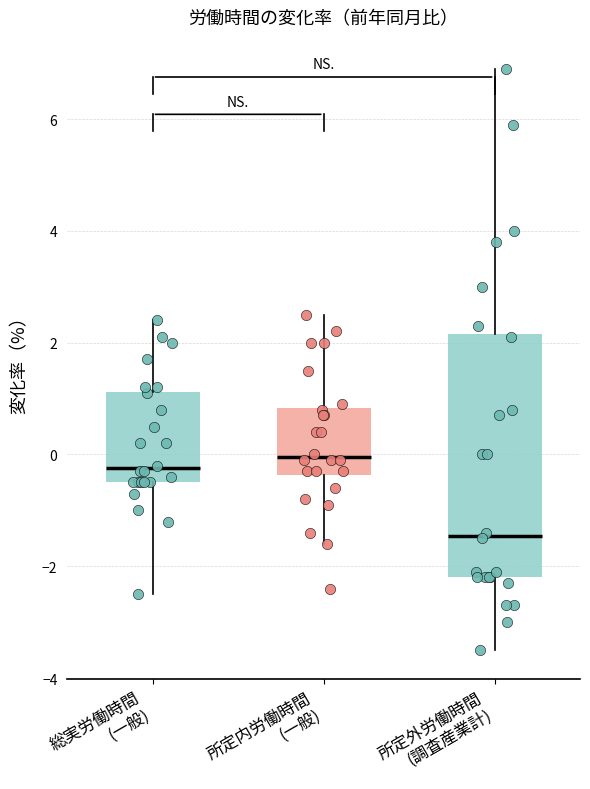

Comparing the boxes themselves (not the whiskers), which one is the tallest?

所定外労働時間 (調査産業計)